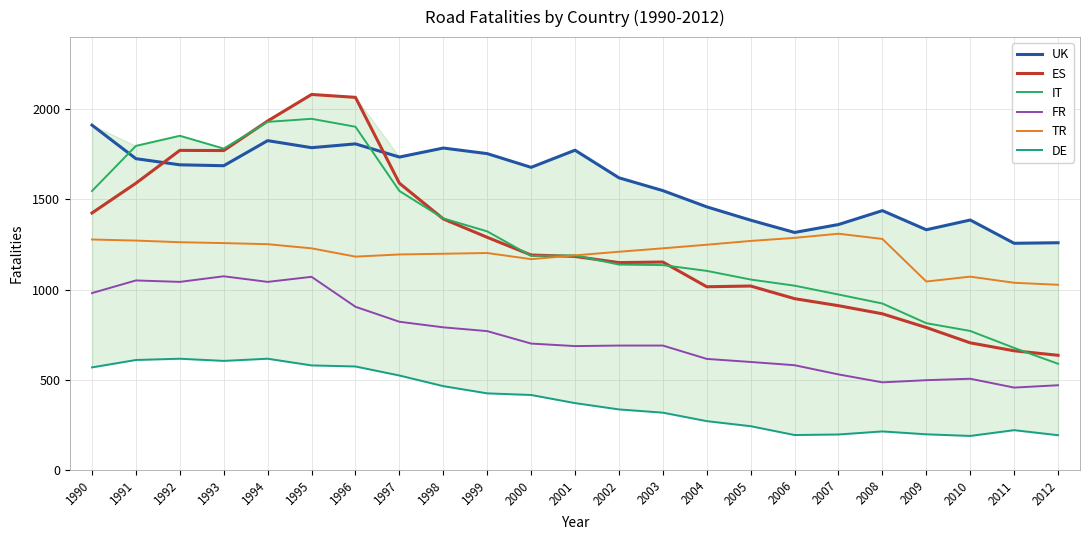

Is this an area chart (filled region under the line)?

No